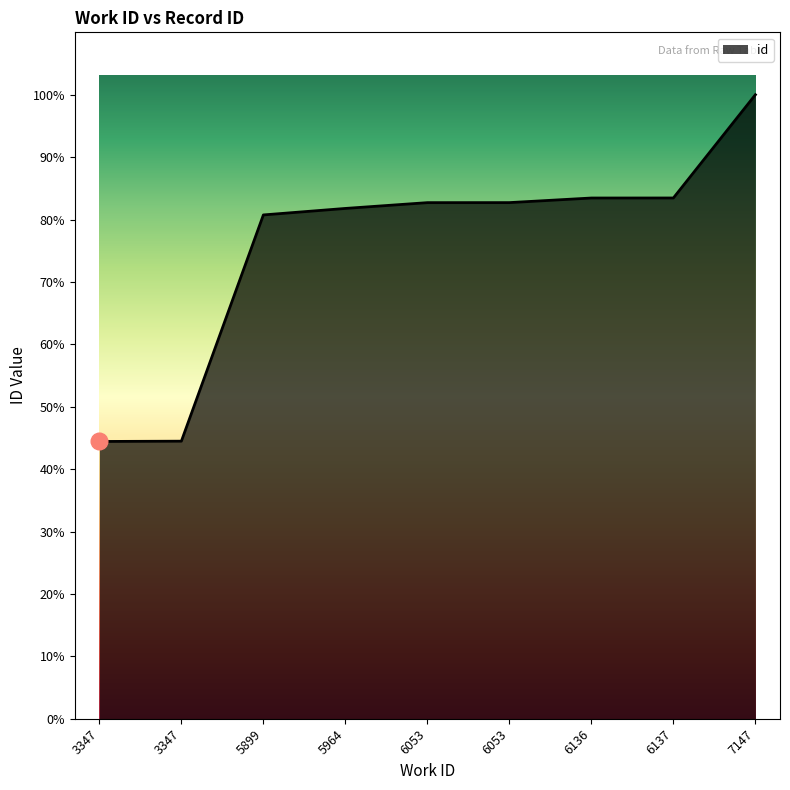

What is the sum of the values at 3347 and 6137?

24819